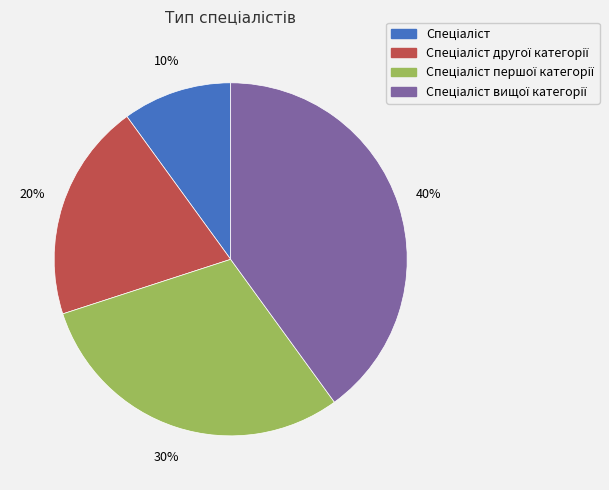

Does any single category account for the majority?

No